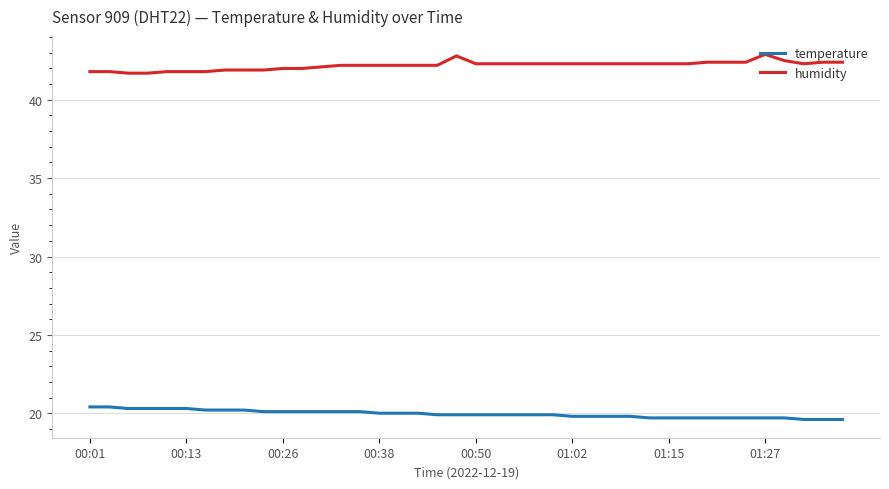

What are all the series names shown in the legend?

temperature, humidity